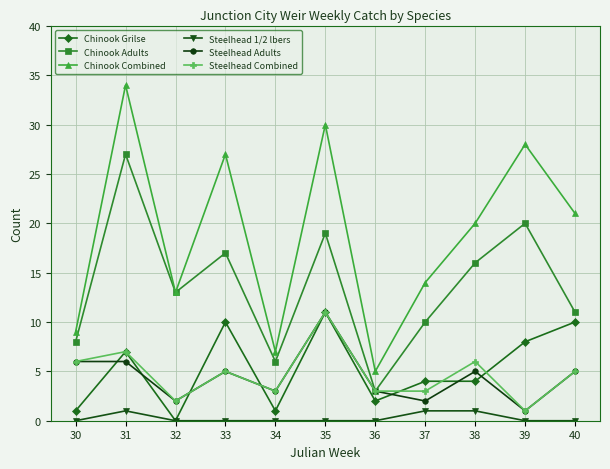

Is the value of Steelhead 1/2 lbers at 30 greater than the value of Steelhead Combined at 34?

No